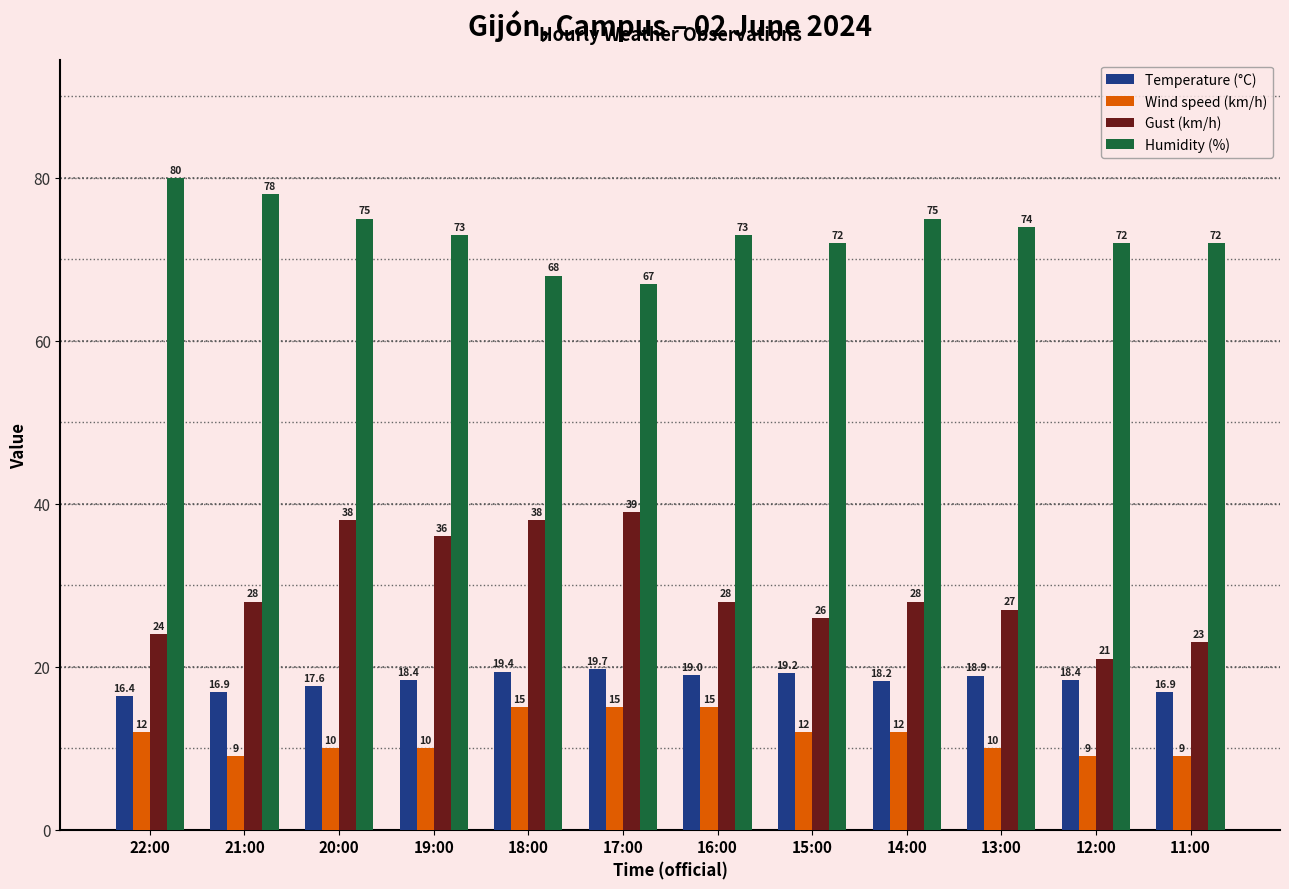

What is the lowest value of the Gust (km/h) series?

21.0